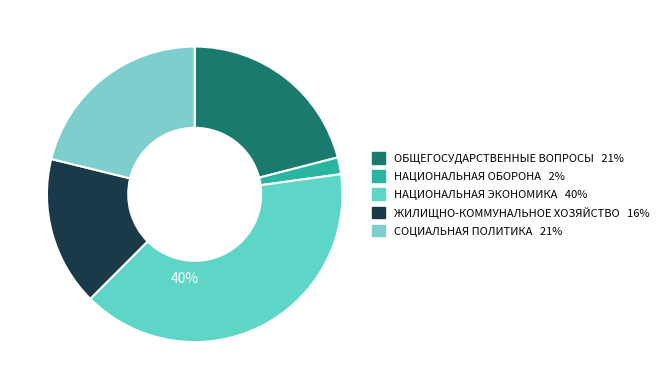

What is the total percentage of НАЦИОНАЛЬНАЯ ЭКОНОМИКА and НАЦИОНАЛЬНАЯ ОБОРОНА?

41.5%